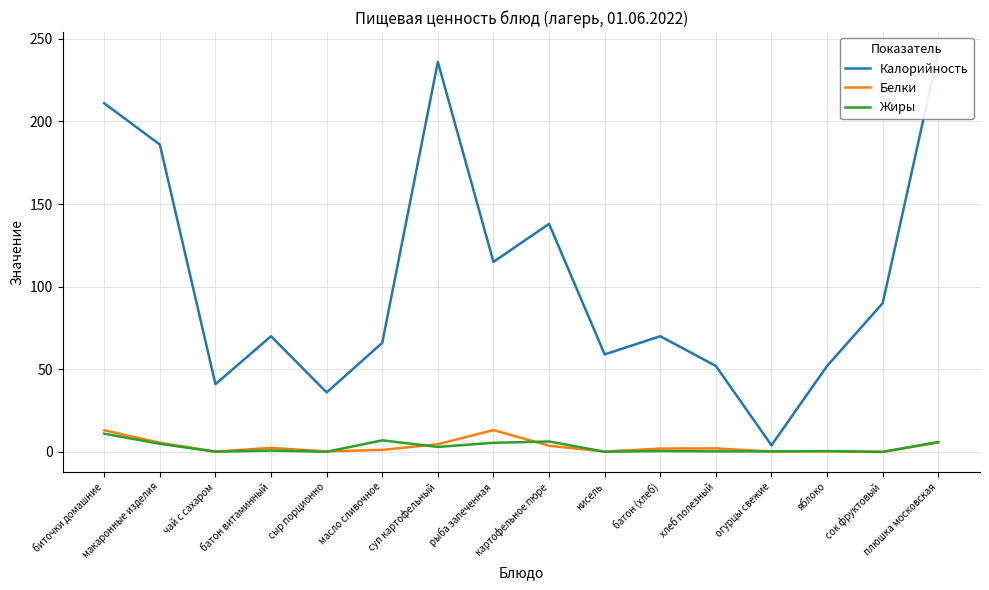

What is the difference between the highest and lowest values at плюшка московская?

236.3